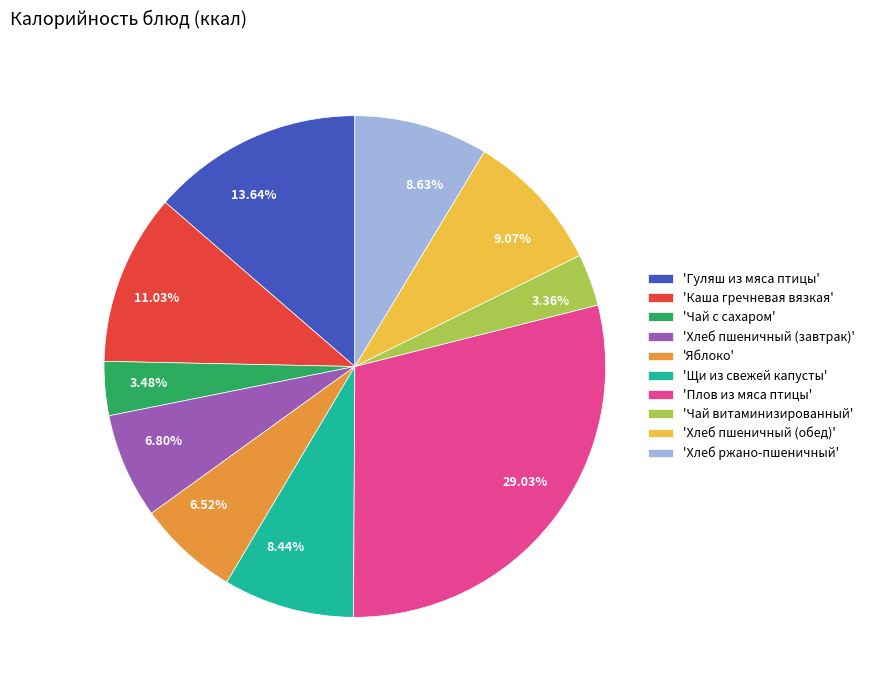

Approximately how many times larger is the value at 11.03% compared to 8.44%?

1.3